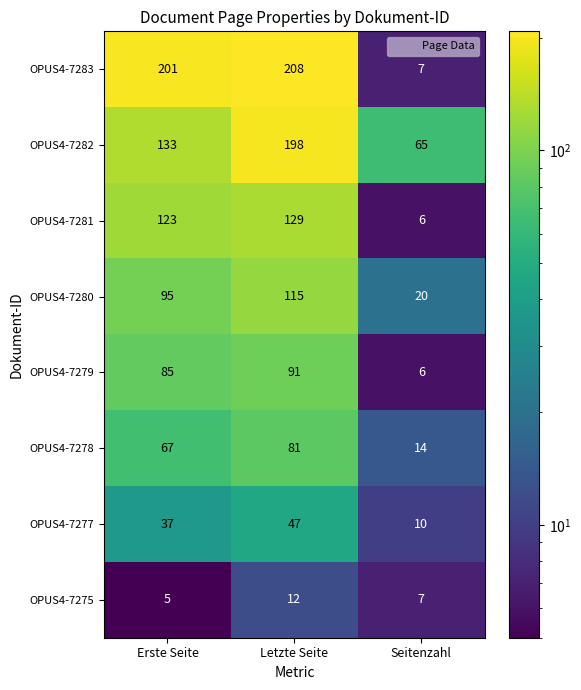

Which series changed the most between Erste Seite and Seitenzahl?

OPUS4-7283